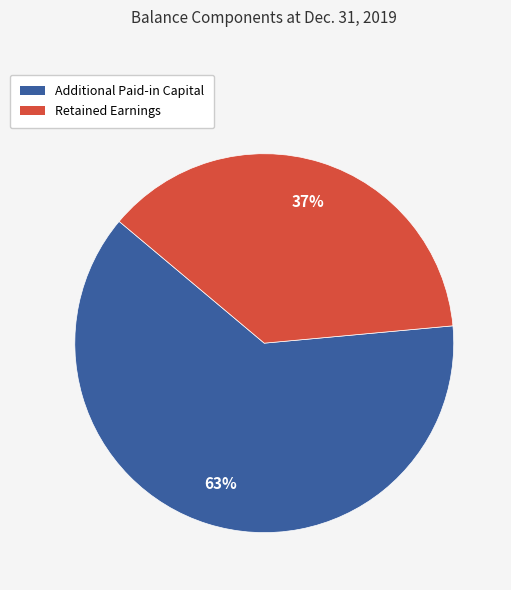

To the nearest percent, what is the average slice percentage?

50%